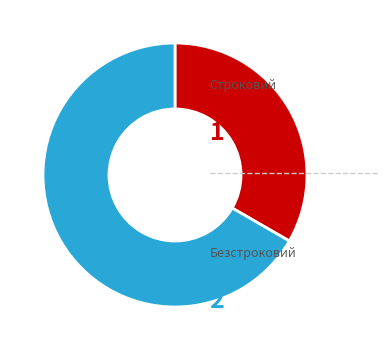

Does any single category account for the majority?

Yes